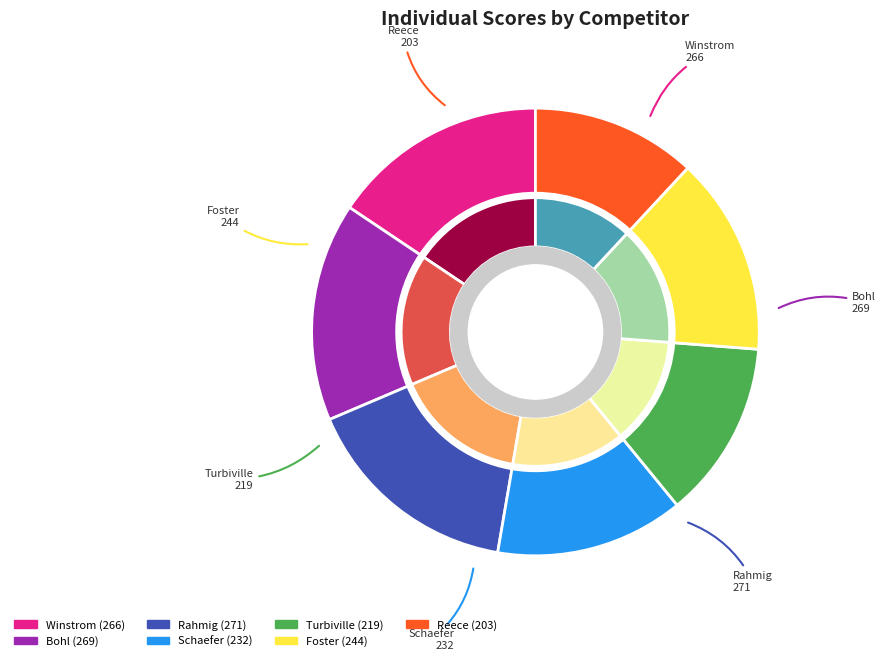

Rank the categories by value from lowest to highest.

Reece, Turbiville, Schaefer, Foster, Winstrom, Bohl, Rahmig